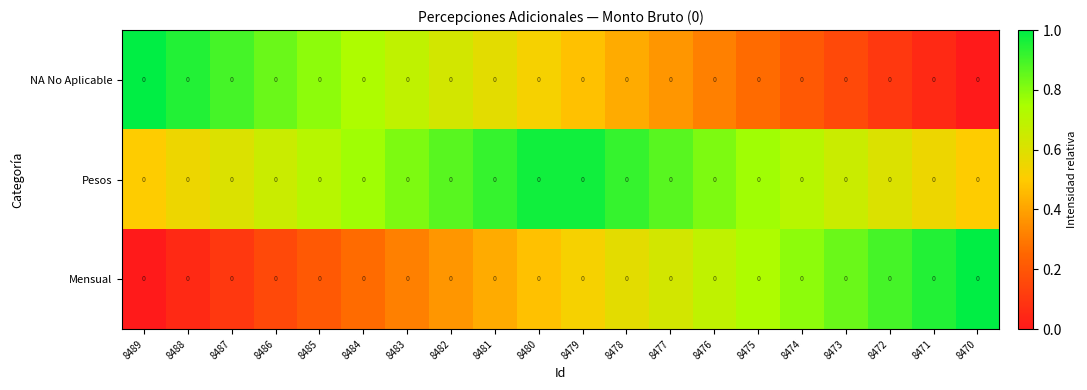

Which series has the largest range (max minus min)?

NA No Aplicable